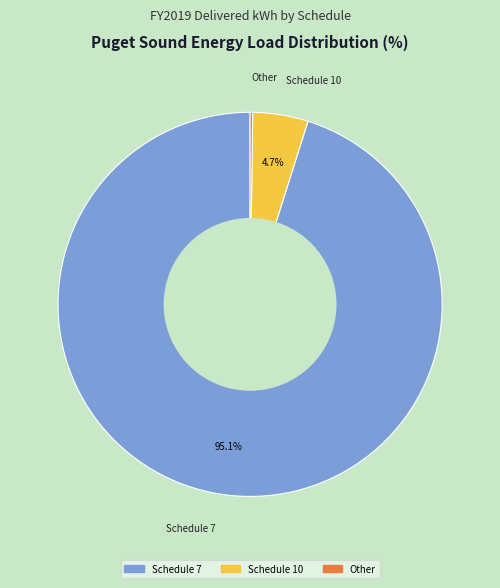

Does any single category account for the majority?

Yes